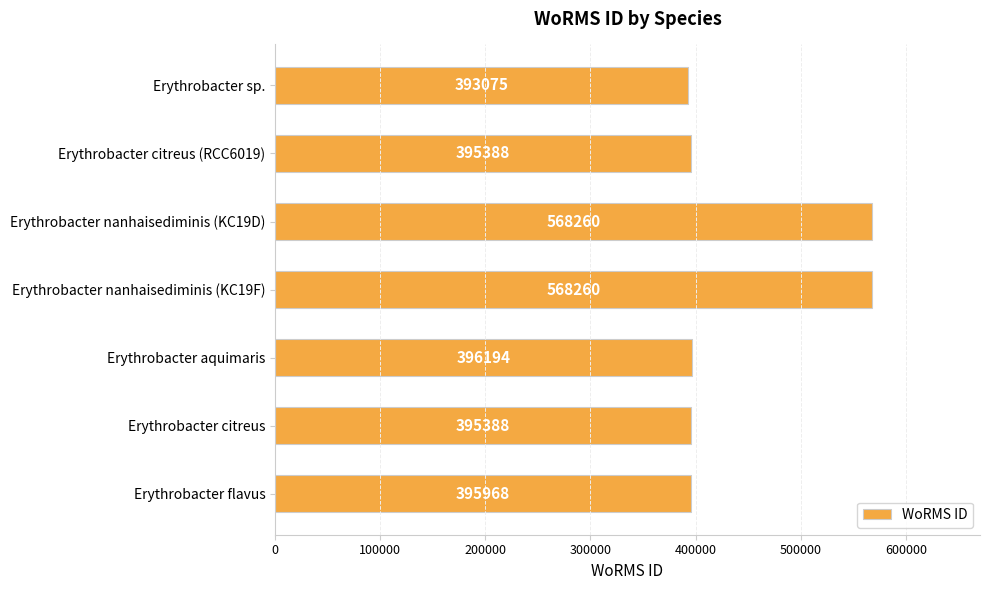

Where is the data nearest to the value 480667?

Erythrobacter aquimaris